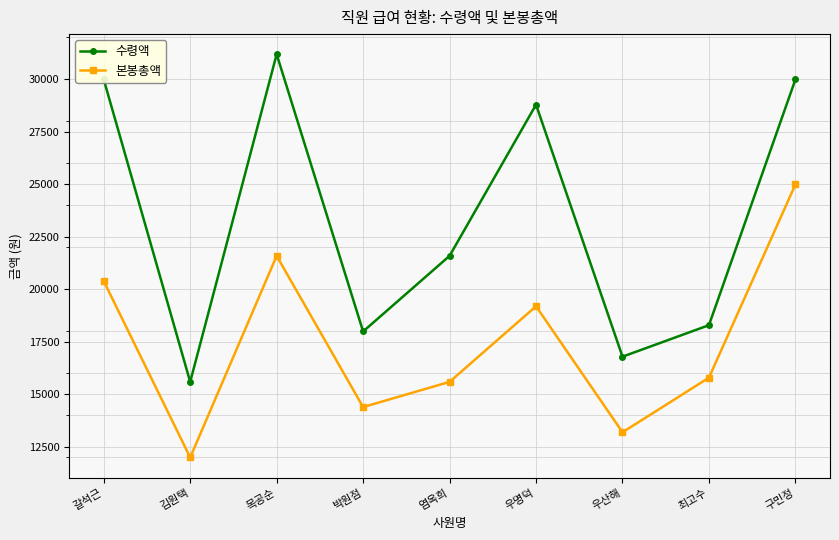

What are all the series names shown in the legend?

수령액, 본봉총액